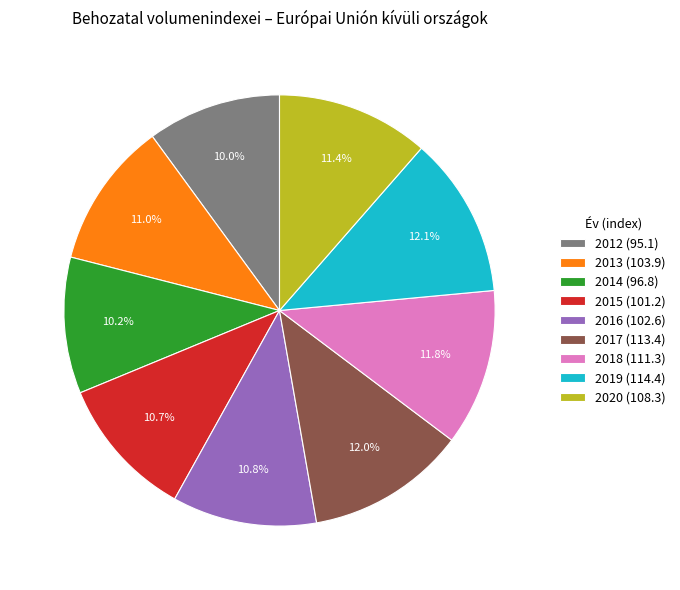

Count the number of slices in the pie.

9